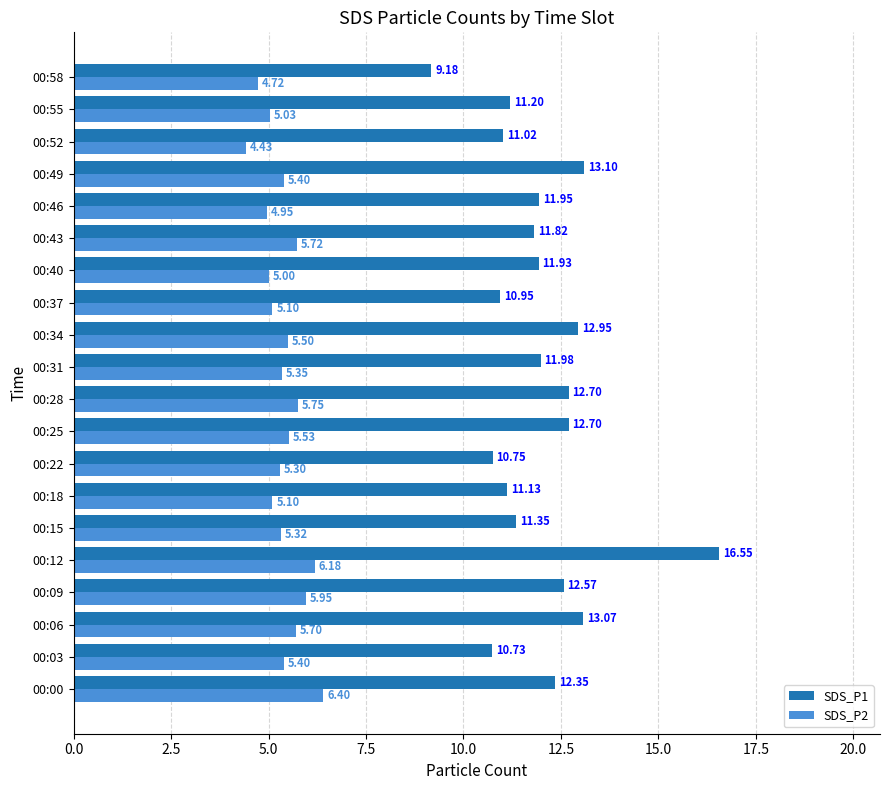

Which series changed the most between 00:22 and 00:55?

SDS_P1